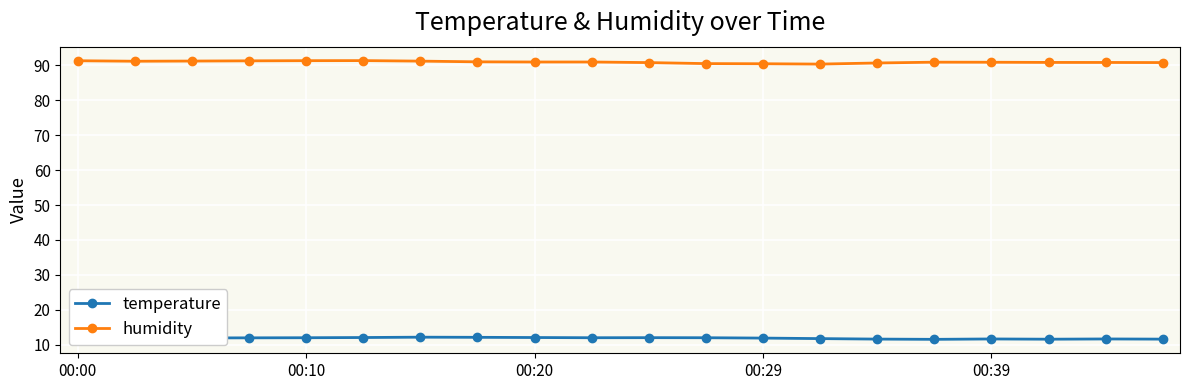

At how many categories does at least one series exceed 45?

20